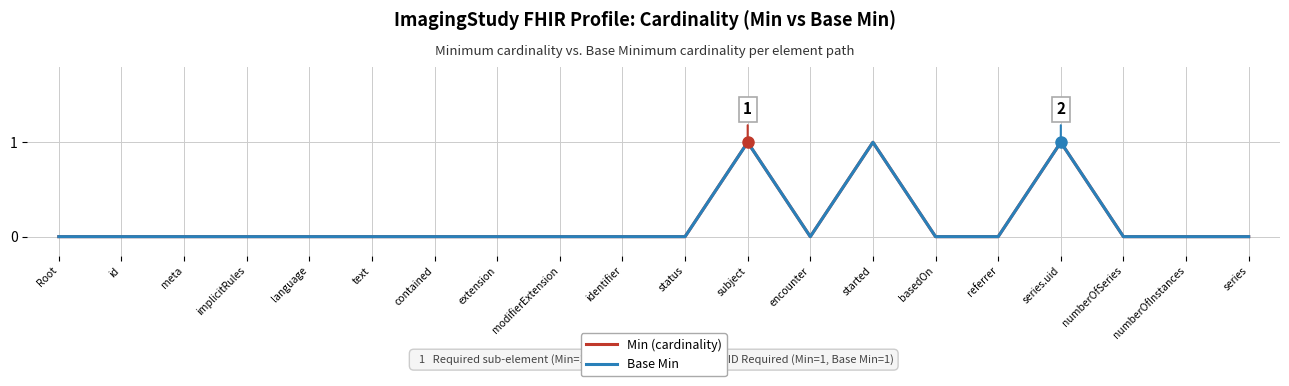

True or false: Base Min and Min (cardinality) intersect in this chart.

False